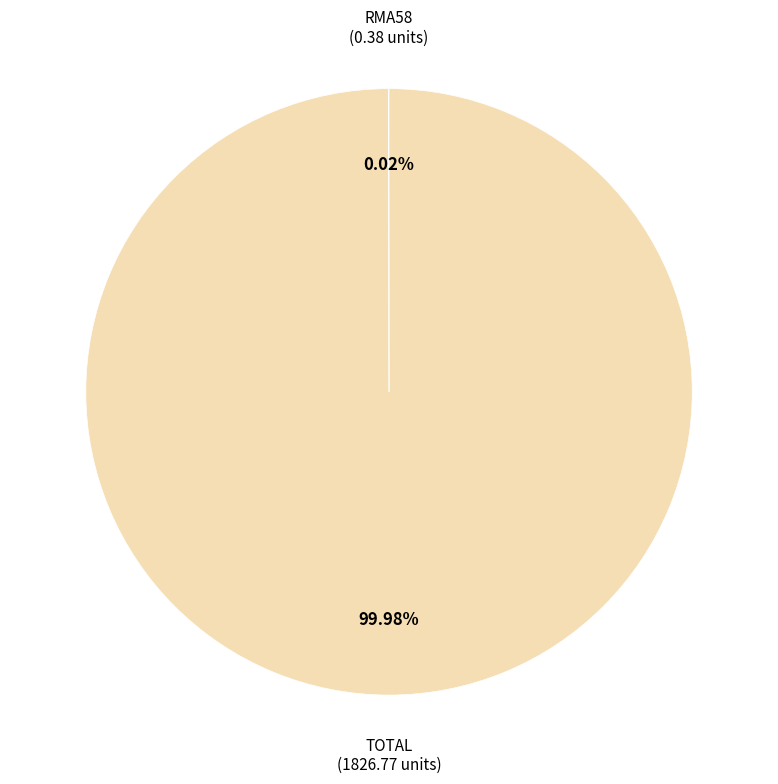

Is there any slice that represents more than half of the pie?

Yes